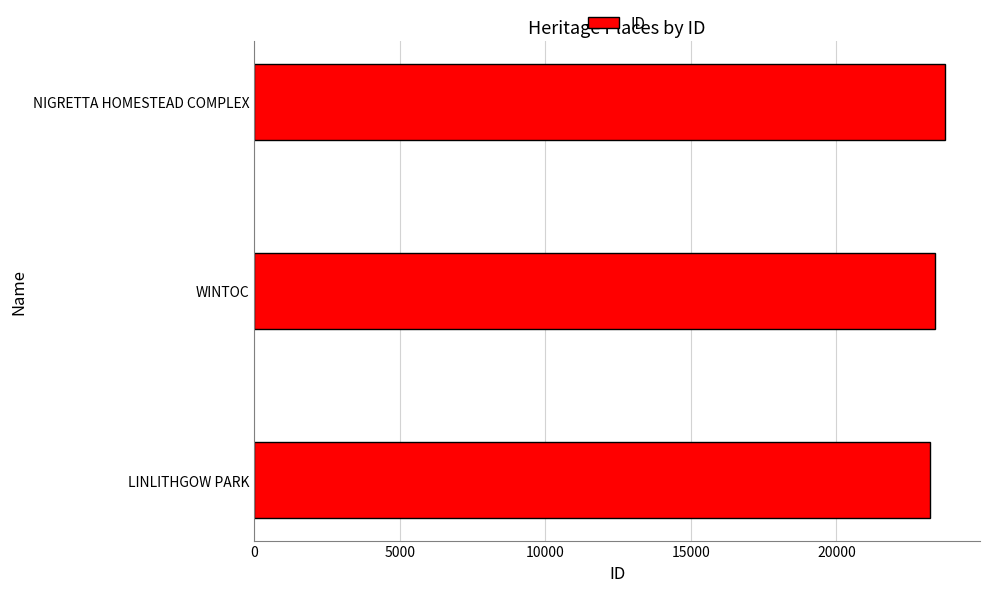

What is the minimum value shown in the chart?

23214